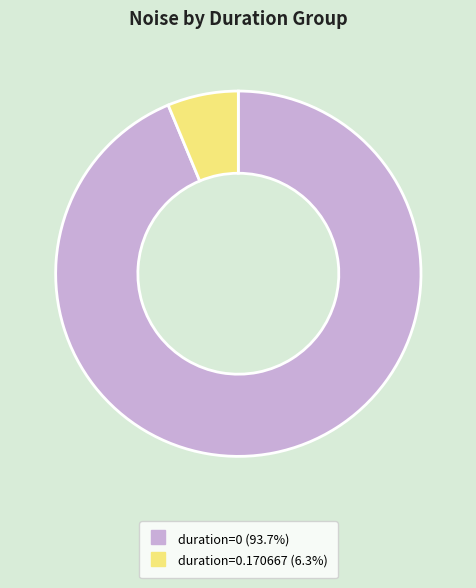

Is there a majority slice in this chart?

Yes